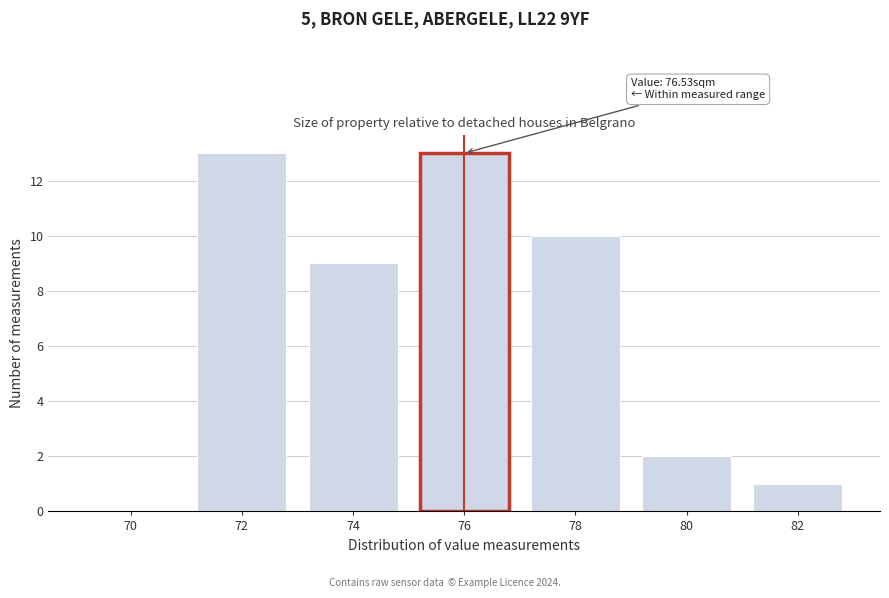

Reading left to right, extract all data points from this chart.

70=0	72=13	74=9	76=13	78=10	80=2	82=1